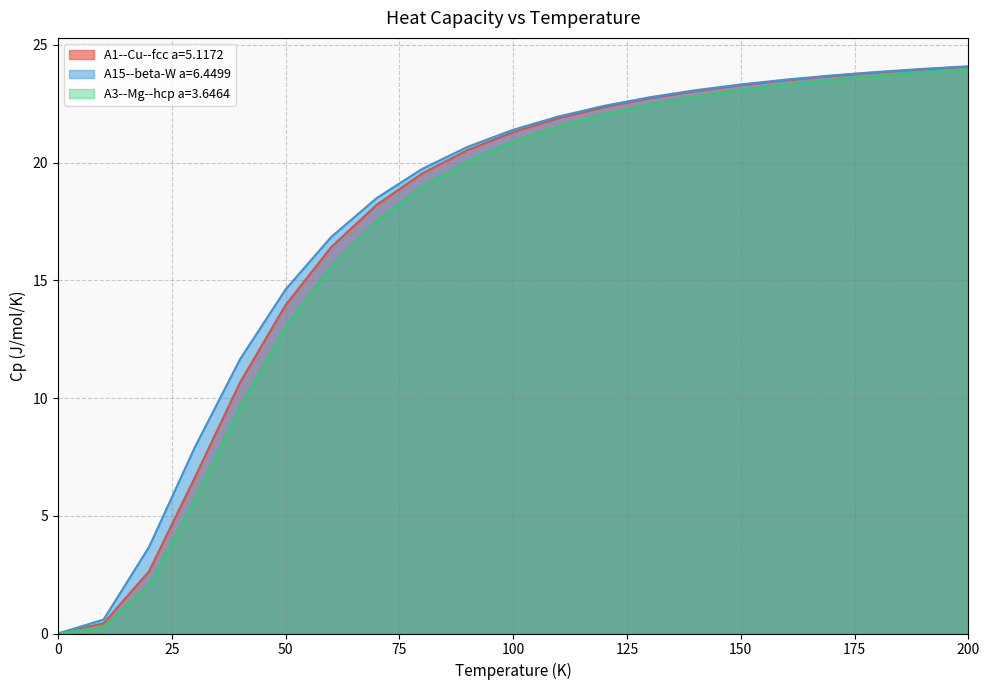

Is the value of A15--beta-W a=6.4499 at 50 greater than the value of A3--Mg--hcp a=3.6464 at 50?

Yes